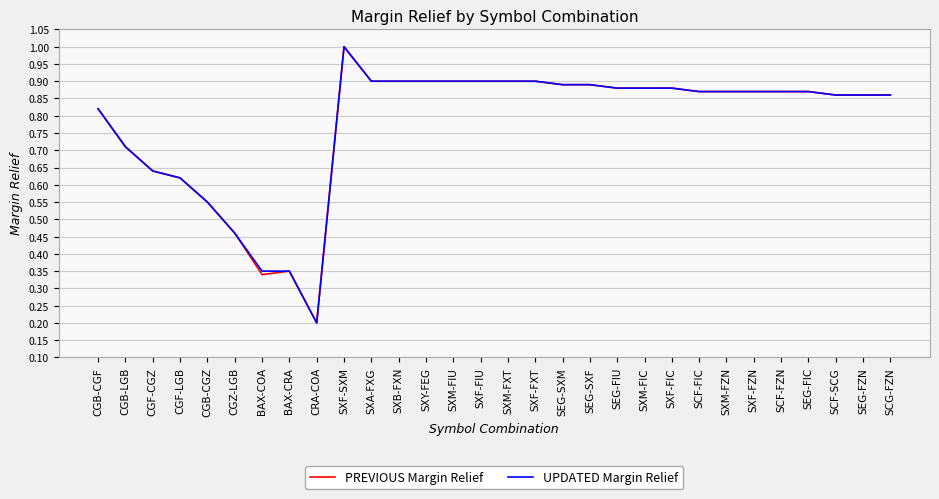

Which category has the lowest value in the PREVIOUS Margin Relief series?

CRA-COA